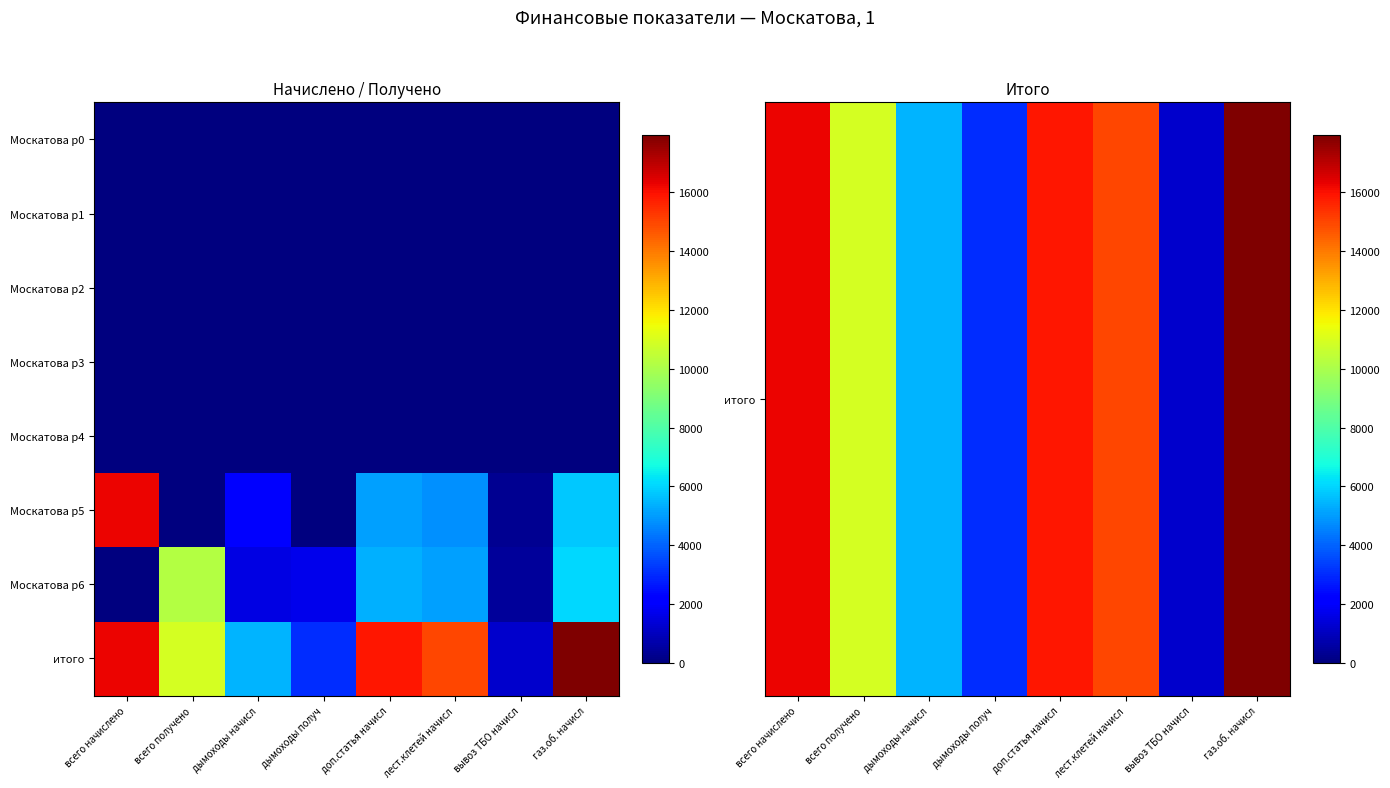

How many data points does each series have?

8